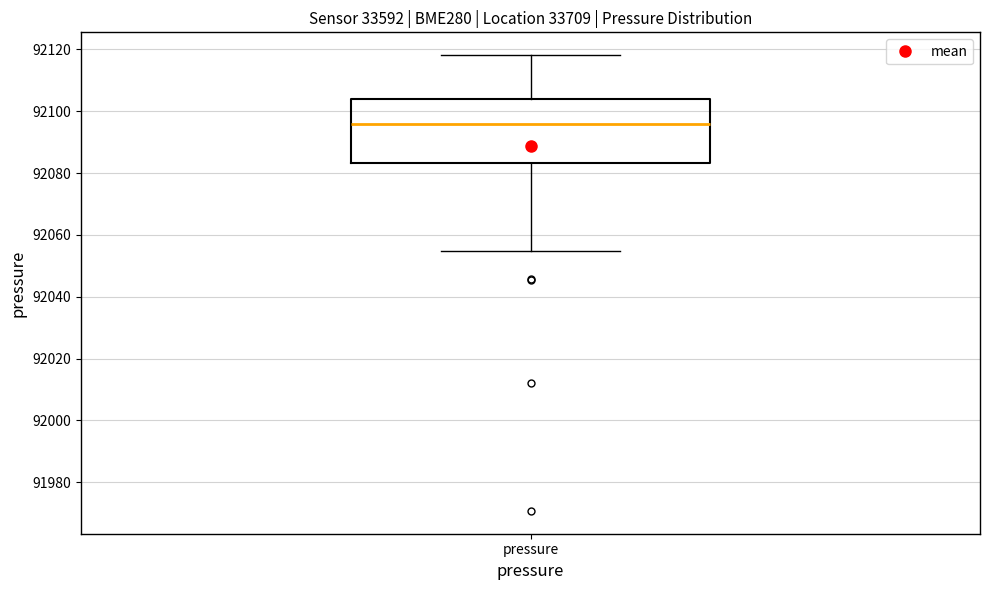

Where does the median line of the box for pressure sit on the y-axis? The values are not printed on the chart, so give them approximately, as read against the axis.

92096